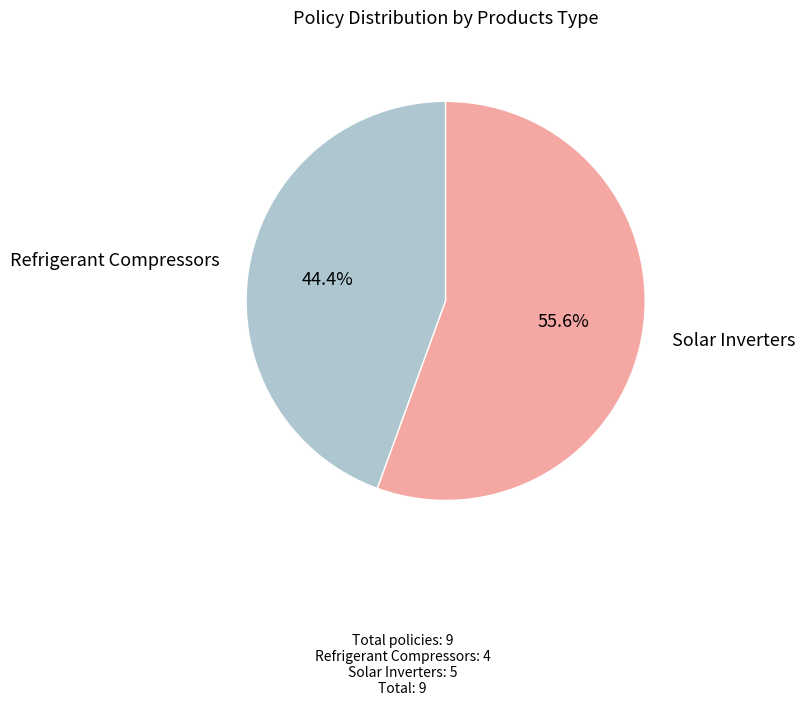

Which category has the biggest portion of the pie?

Solar Inverters